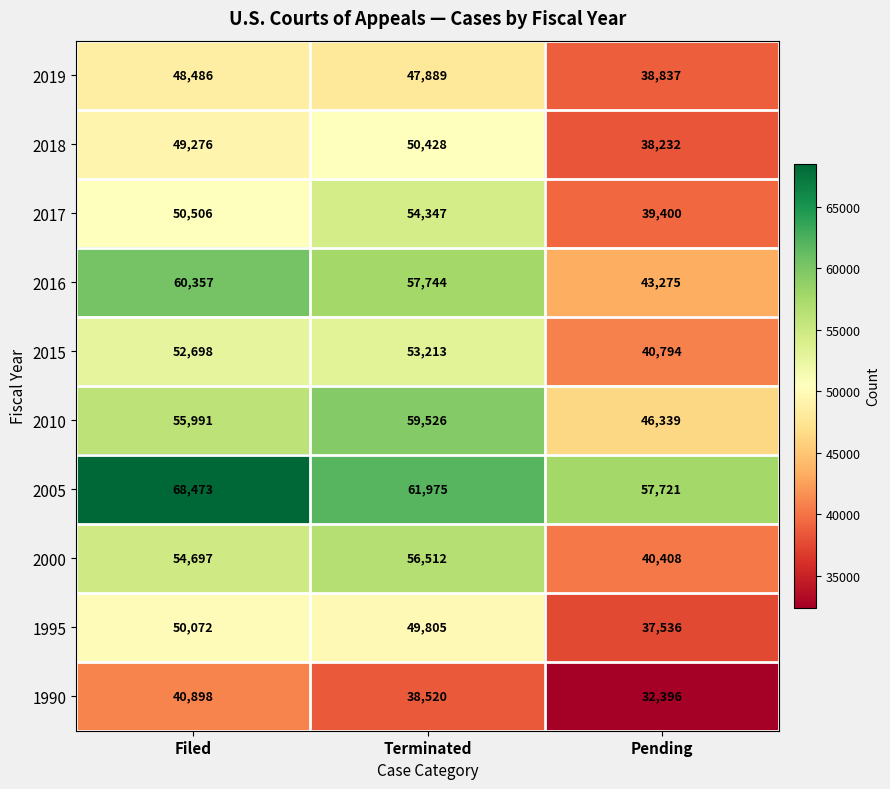

Which category has the lowest value across all series?

Pending